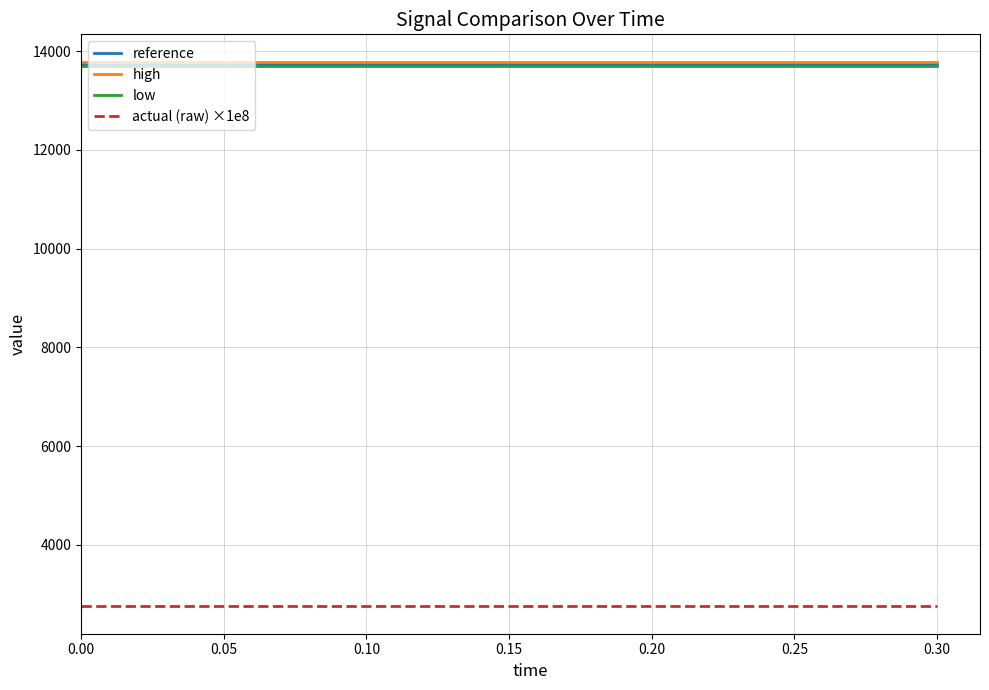

Count the number of categories in the chart.

16